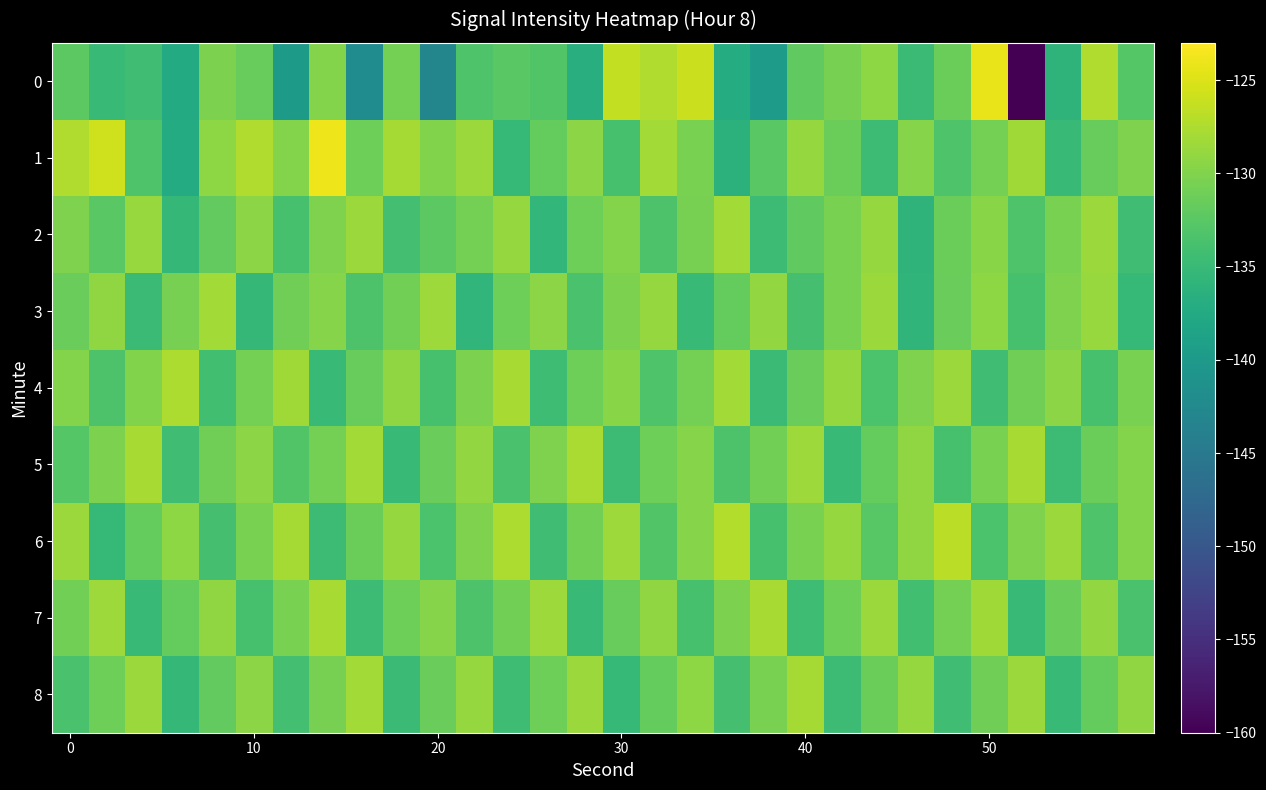

At which category is the sum across all series the highest?

50